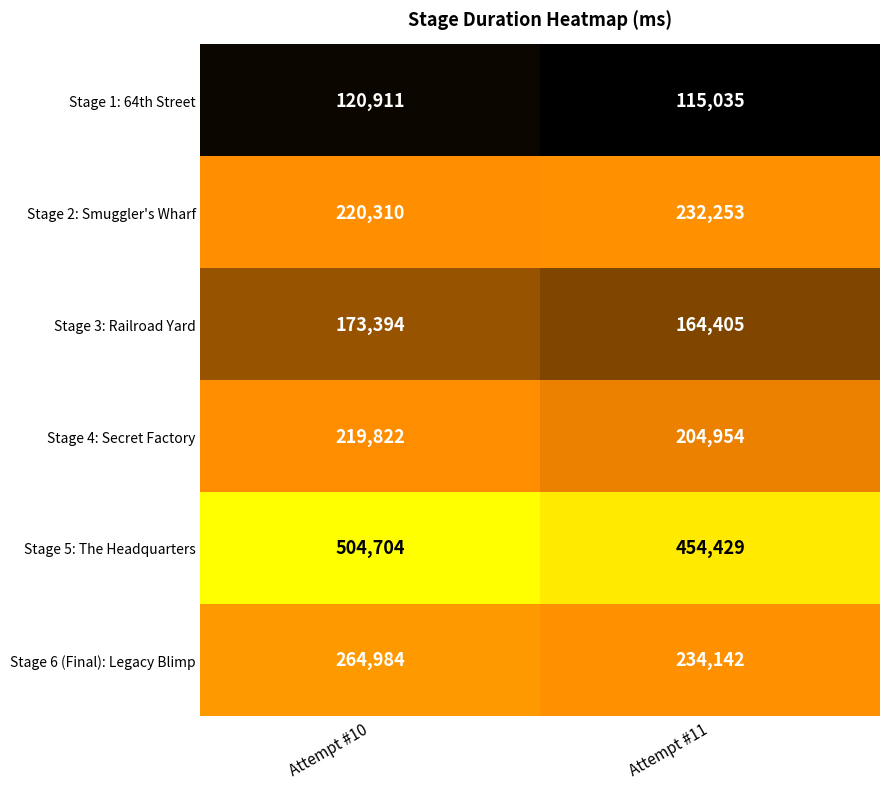

Reading right to left, what are all the values shown in this chart?

Stage 1: 64th Street: Attempt #11=115035	Attempt #10=120911
Stage 2: Smuggler's Wharf: Attempt #11=232253	Attempt #10=220310
Stage 3: Railroad Yard: Attempt #11=164405	Attempt #10=173394
Stage 4: Secret Factory: Attempt #11=204954	Attempt #10=219822
Stage 5: The Headquarters: Attempt #11=454429	Attempt #10=504704
Stage 6 (Final): Legacy Blimp: Attempt #11=234142	Attempt #10=264984